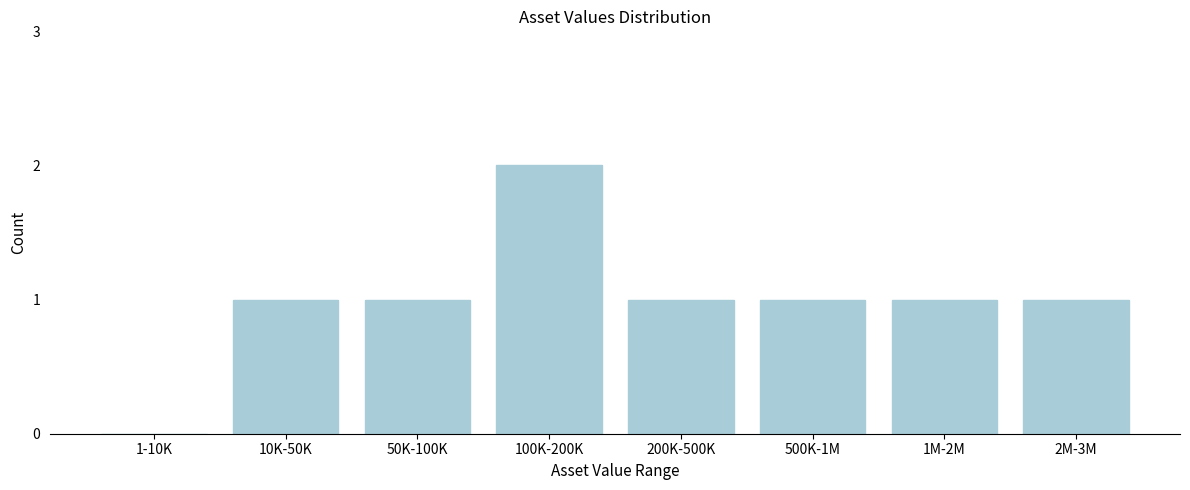

Reading left to right, extract all data points from this chart.

1-10K=0	10K-50K=1	50K-100K=1	100K-200K=2	200K-500K=1	500K-1M=1	1M-2M=1	2M-3M=1